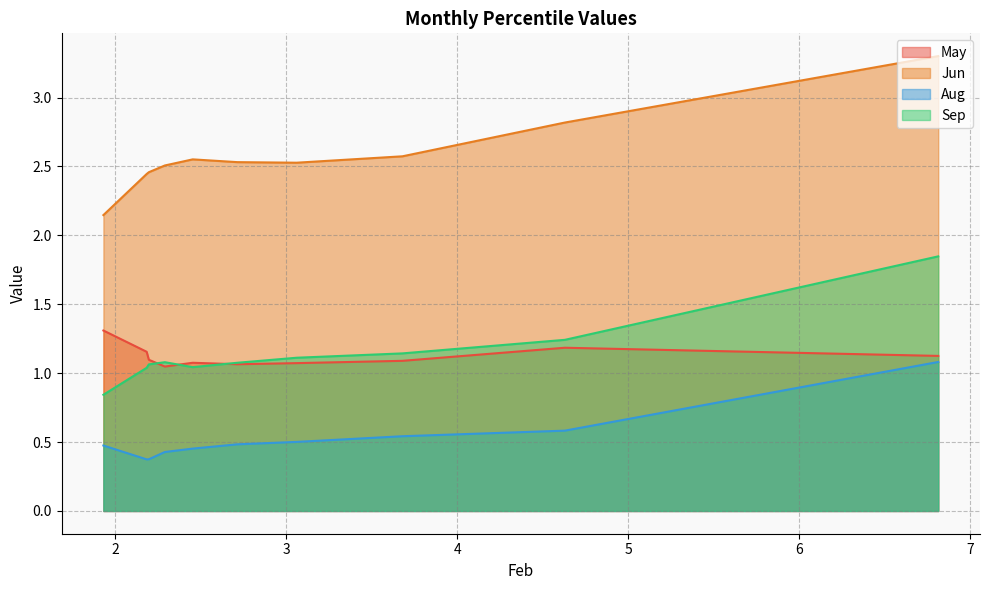

Which series has the largest total across all categories?

Jun